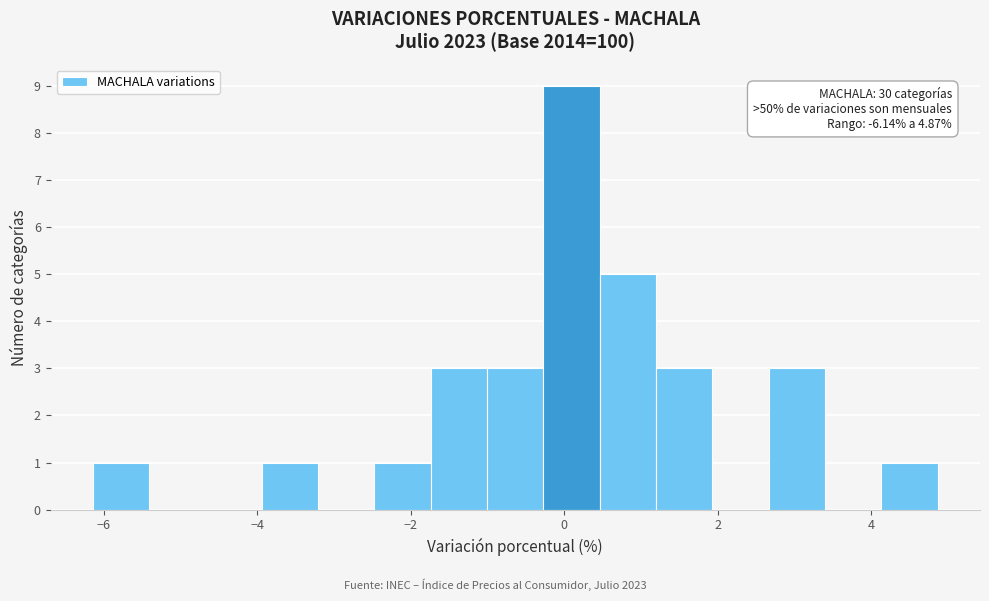

Read against the x-axis, roughly where is the centre of the tallest bar?

0.0